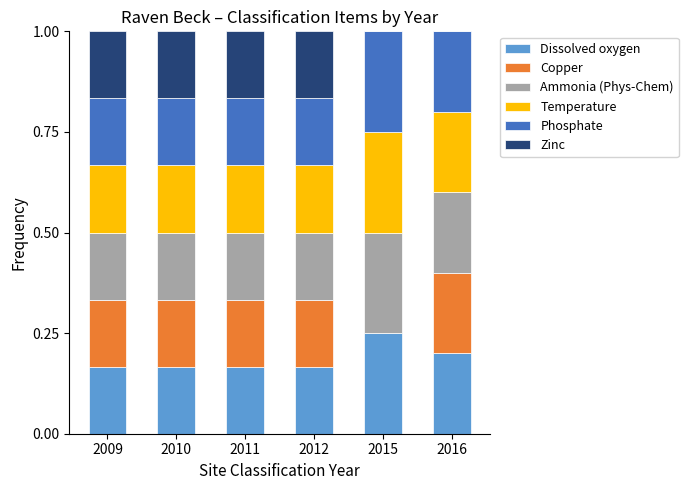

What is the total value across all series at 2016?

1.0